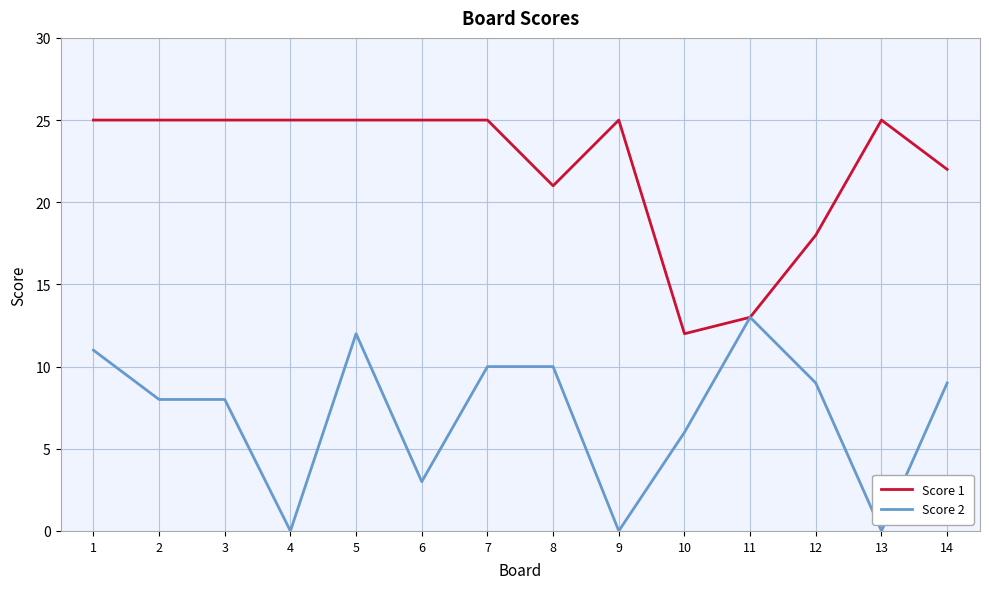

At how many categories does at least one series exceed 23?

9